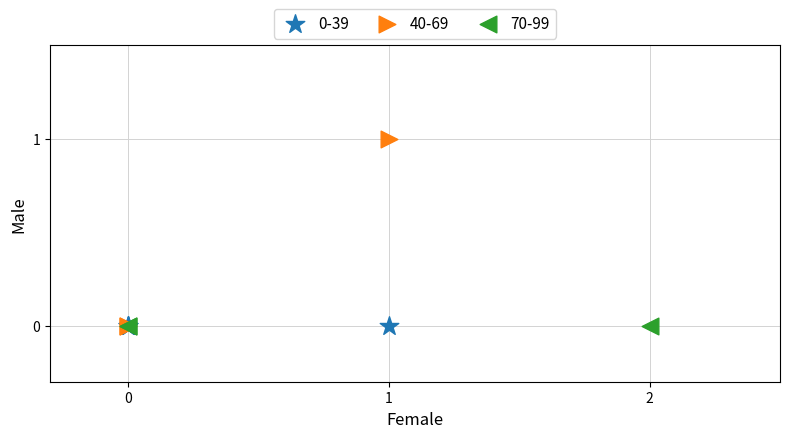

What are all the series names shown in the legend?

0-39, 40-69, 70-99